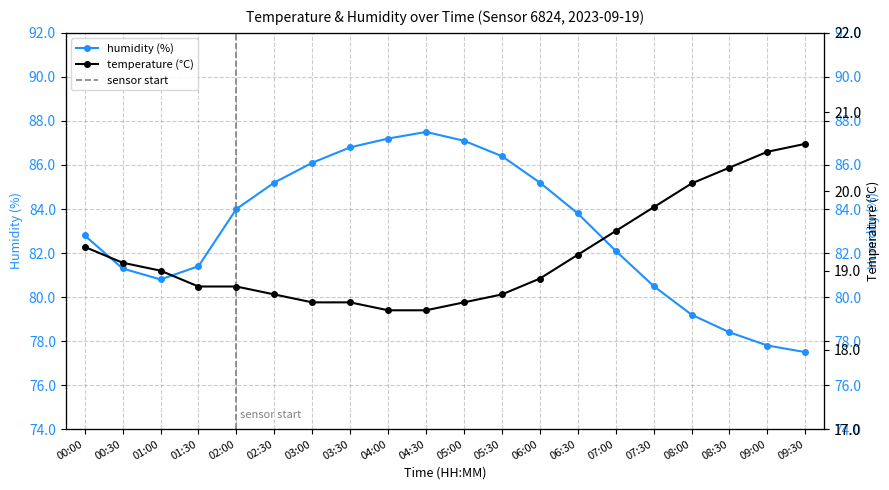

What is the difference between the highest and lowest values at 01:00?

61.8